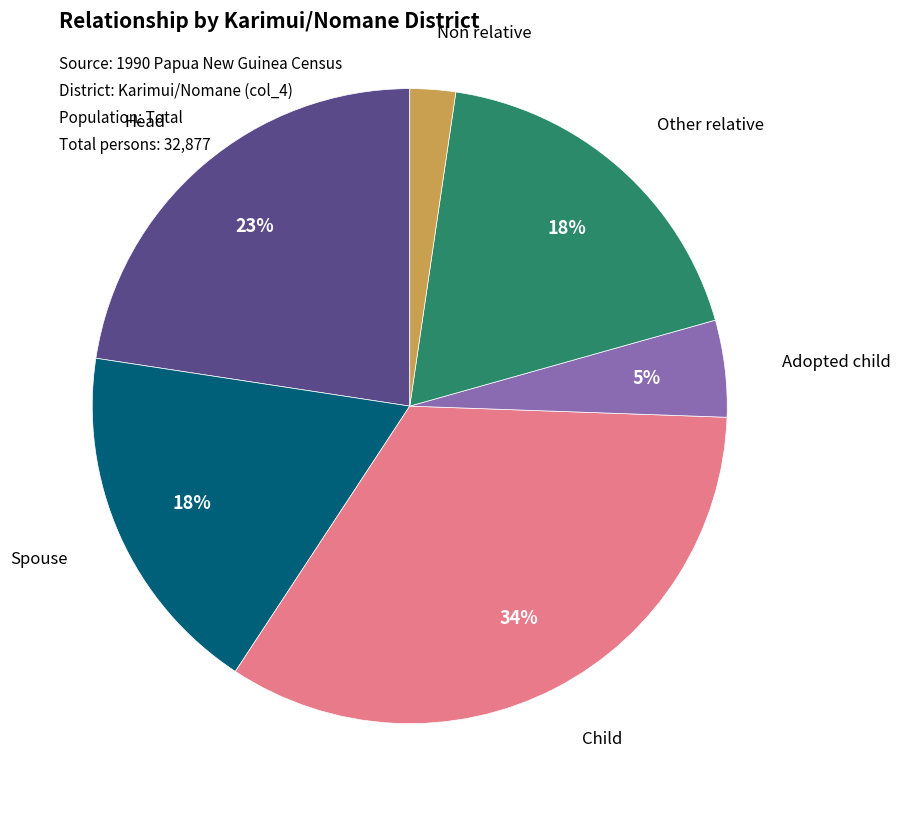

Does Other relative represent more than half of the total?

No